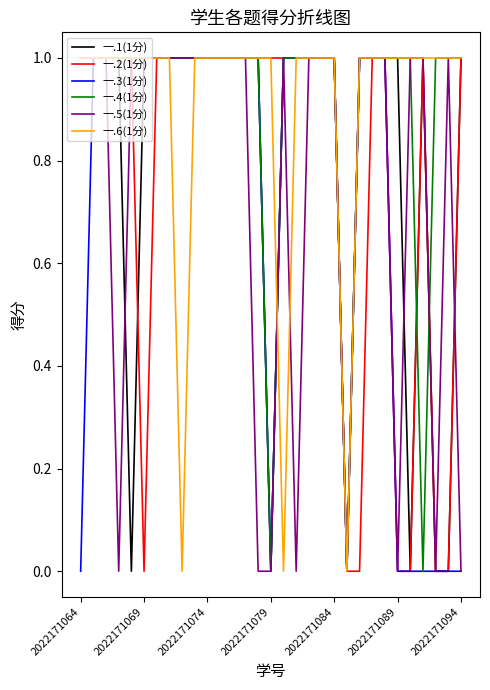

How many lines are shown in the chart?

6